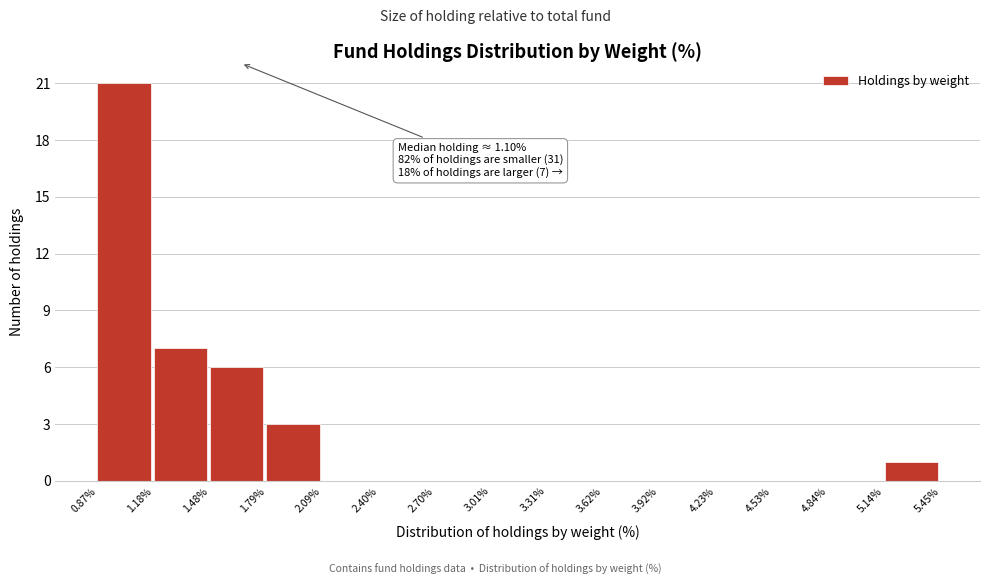

Which range on the x-axis has the tallest bar?

0.87% to 1.18%